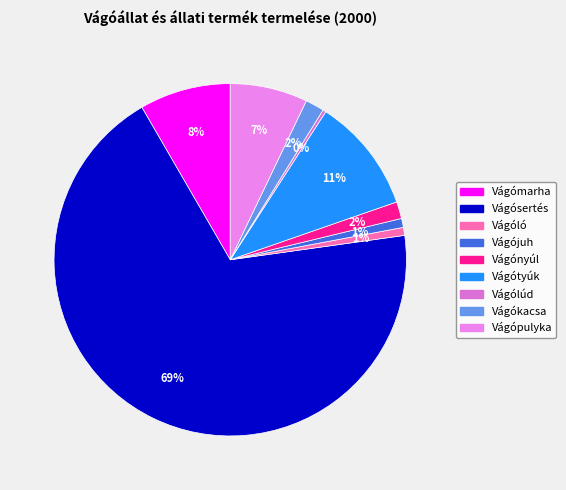

Is it true that Vágójuh is 1% of the pie?

True